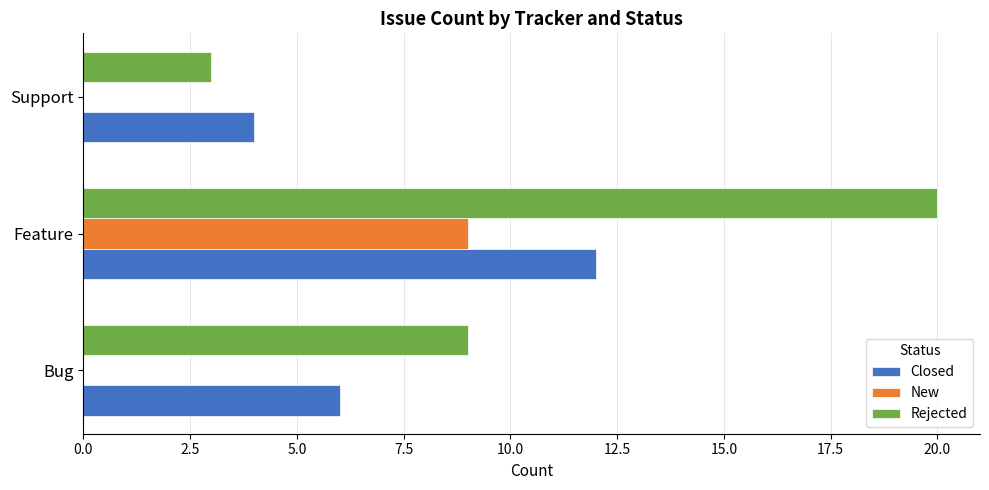

True or false: New has a value of 6 at Support.

False